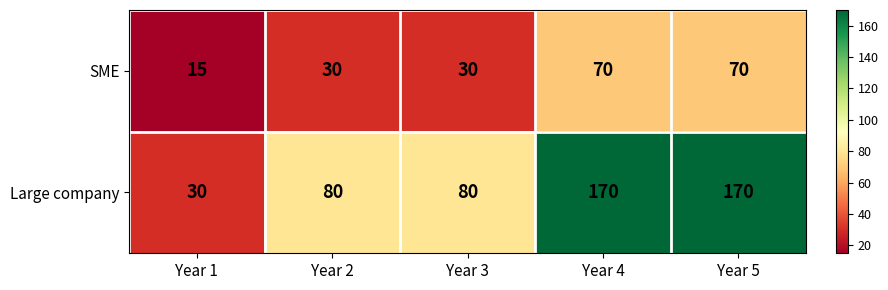

What is the sum of all SME values?

215